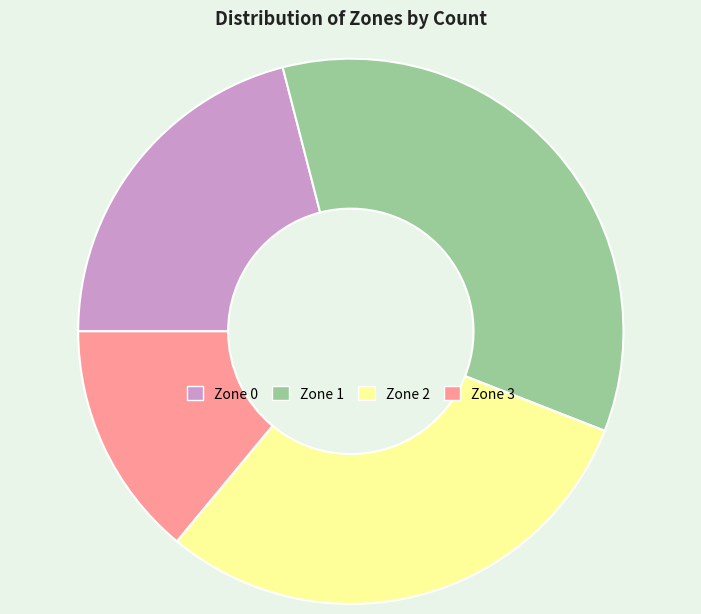

The Zone 0 slice represents 21% of the pie. True or false?

True